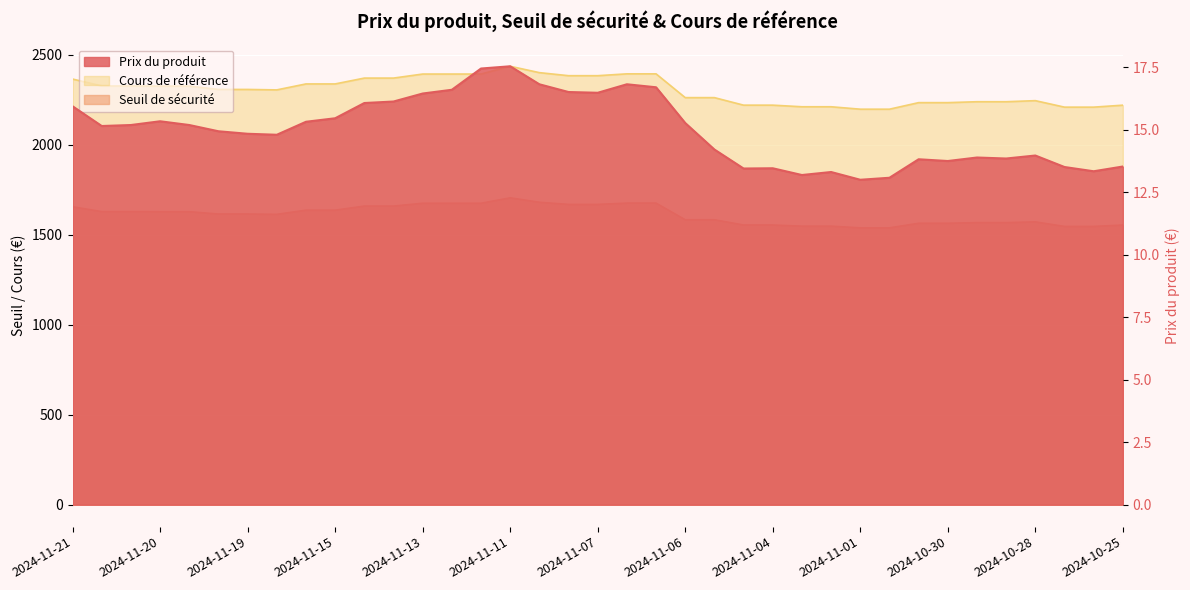

At which label does Cours de référence reach its peak?

2024-11-11